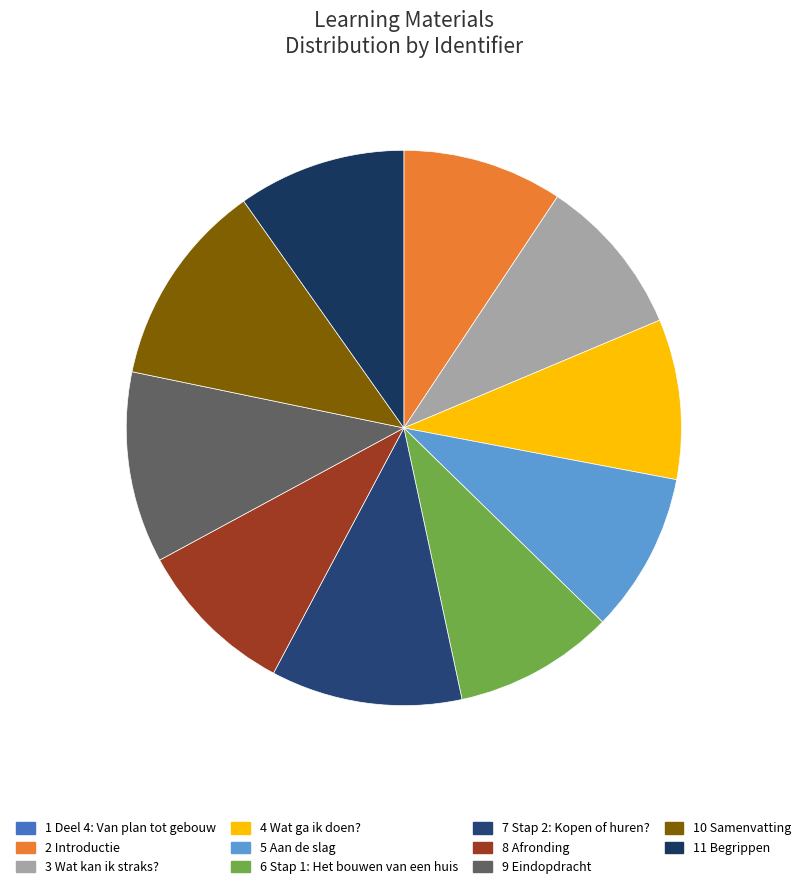

Which slice is the smallest?

Deel 4: Van plan tot gebouw